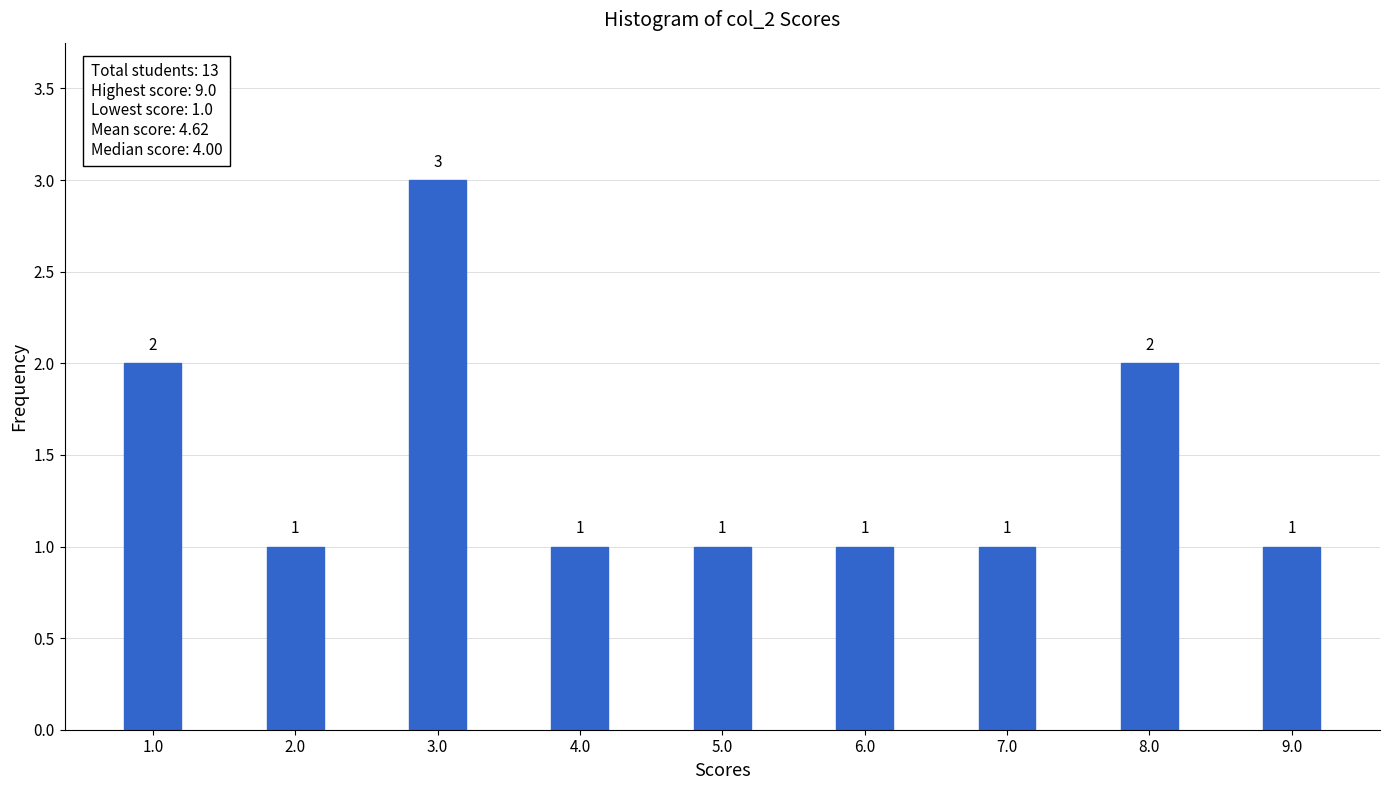

Reading left to right, extract all data points from this chart.

2	1	3	1	1	1	1	2	1